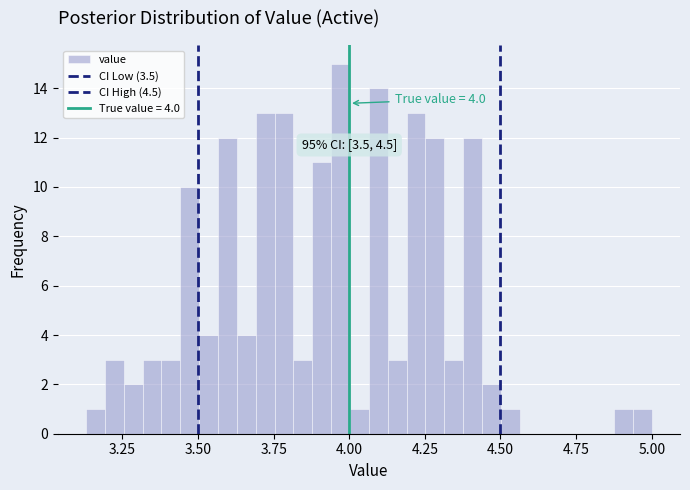

Read against the x-axis, roughly where is the centre of the tallest bar?

3.95